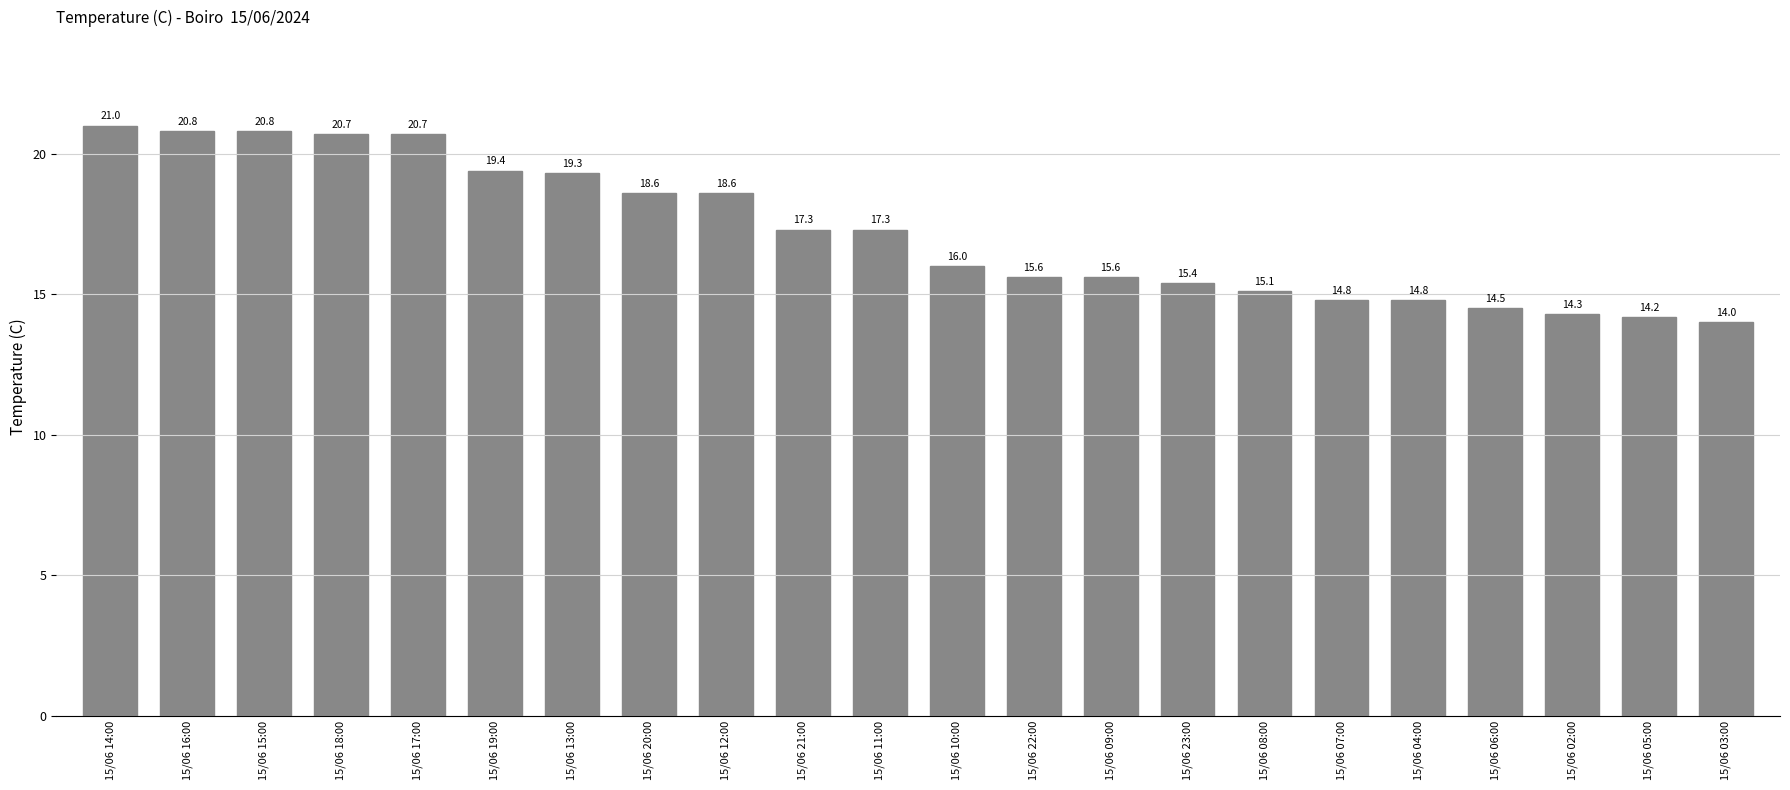

Reading left to right, transcribe all the data shown in this chart.

15/06 14:00=21.0	15/06 16:00=20.8	15/06 15:00=20.8	15/06 18:00=20.7	15/06 17:00=20.7	15/06 19:00=19.4	15/06 13:00=19.3	15/06 20:00=18.6	15/06 12:00=18.6	15/06 21:00=17.3	15/06 11:00=17.3	15/06 10:00=16.0	15/06 22:00=15.6	15/06 09:00=15.6	15/06 23:00=15.4	15/06 08:00=15.1	15/06 07:00=14.8	15/06 04:00=14.8	15/06 06:00=14.5	15/06 02:00=14.3	15/06 05:00=14.2	15/06 03:00=14.0